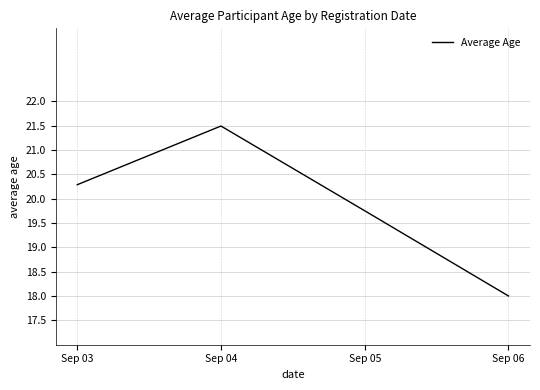

What is the minimum value shown in the chart?

18.0